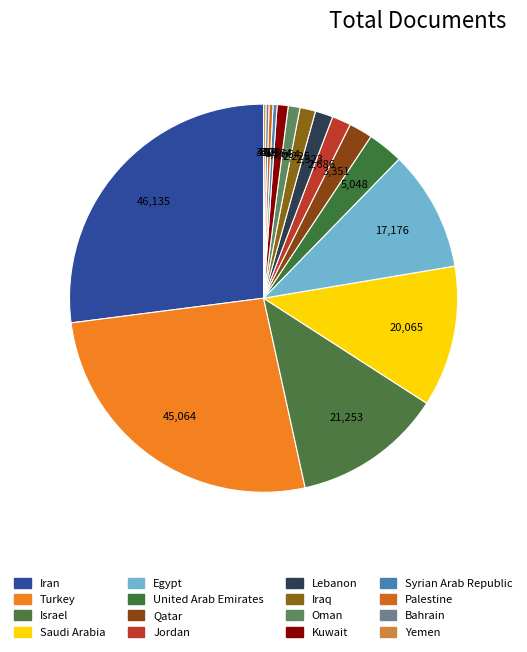

Is Lebanon the majority of the pie?

No